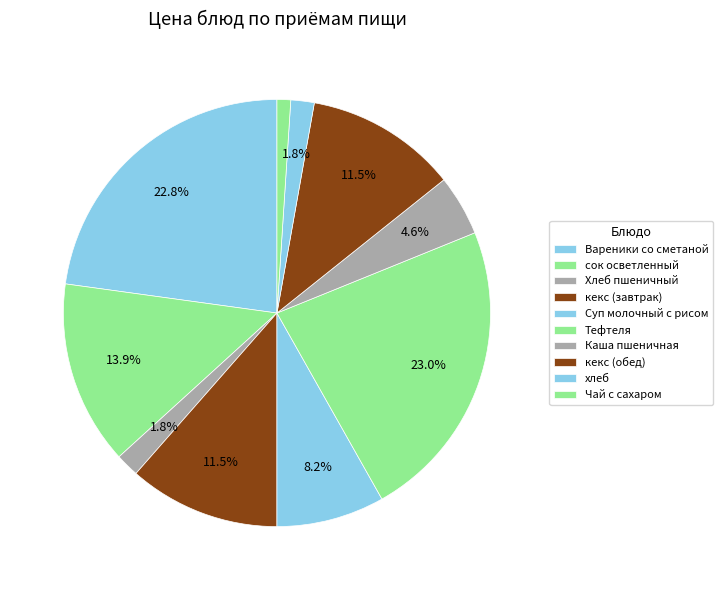

Rank the categories by value from lowest to highest.

Чай с сахаром, Хлеб пшеничный, хлеб, Каша пшеничная, Суп молочный с рисом, кекс (завтрак), кекс (обед), сок осветленный, Вареники со сметаной, Тефтеля